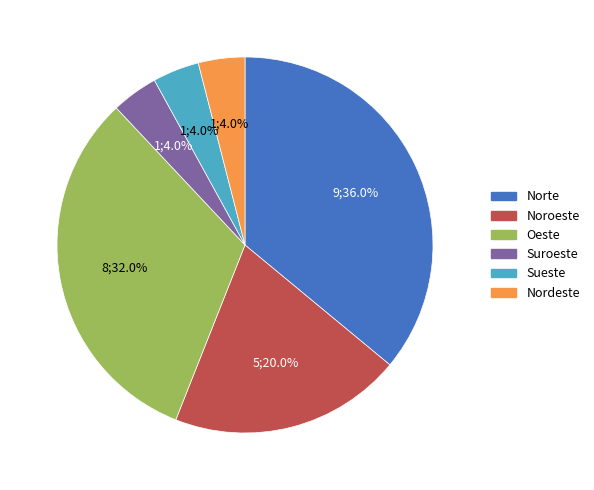

What is the largest slice in the pie chart?

Norte